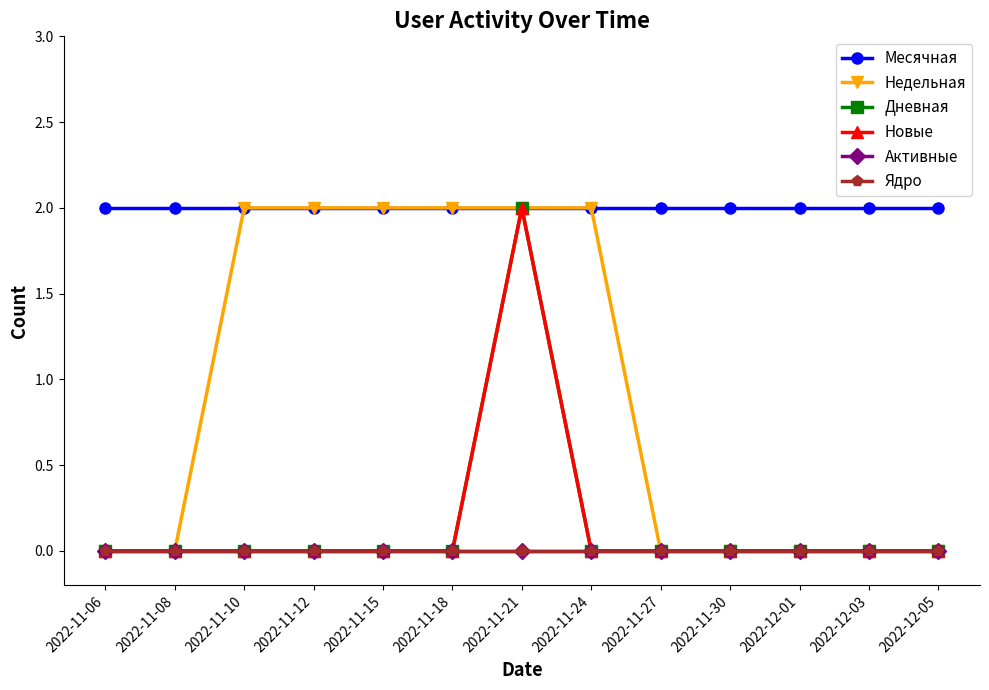

True or false: Дневная has more than 1 points higher than both neighbors.

False